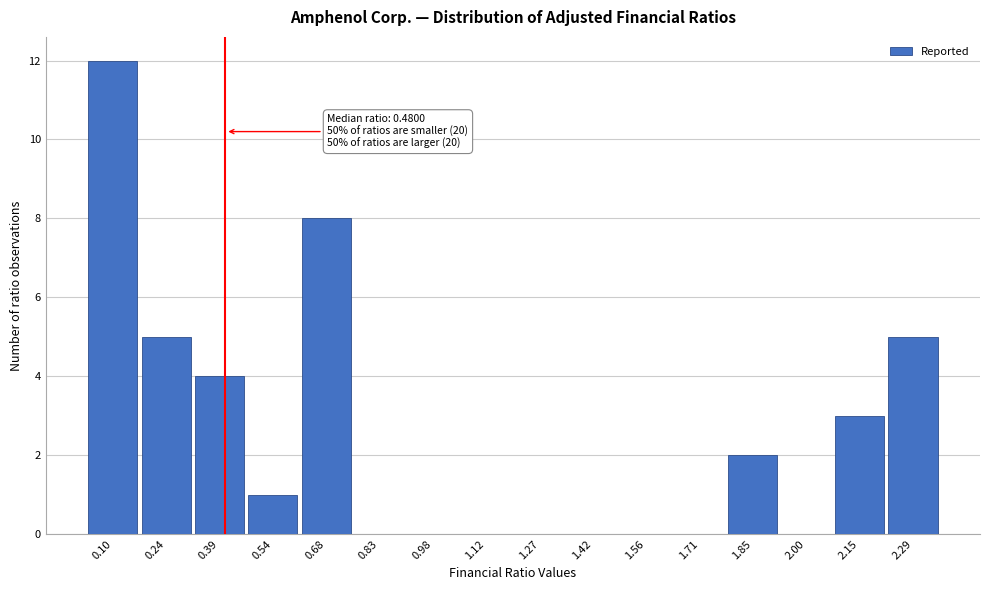

Reading left to right, transcribe all the data shown in this chart.

0.10=12	0.24=5	0.39=4	0.54=1	0.68=8	0.83=0	0.98=0	1.12=0	1.27=0	1.42=0	1.56=0	1.71=0	1.85=2	2.00=0	2.15=3	2.29=5